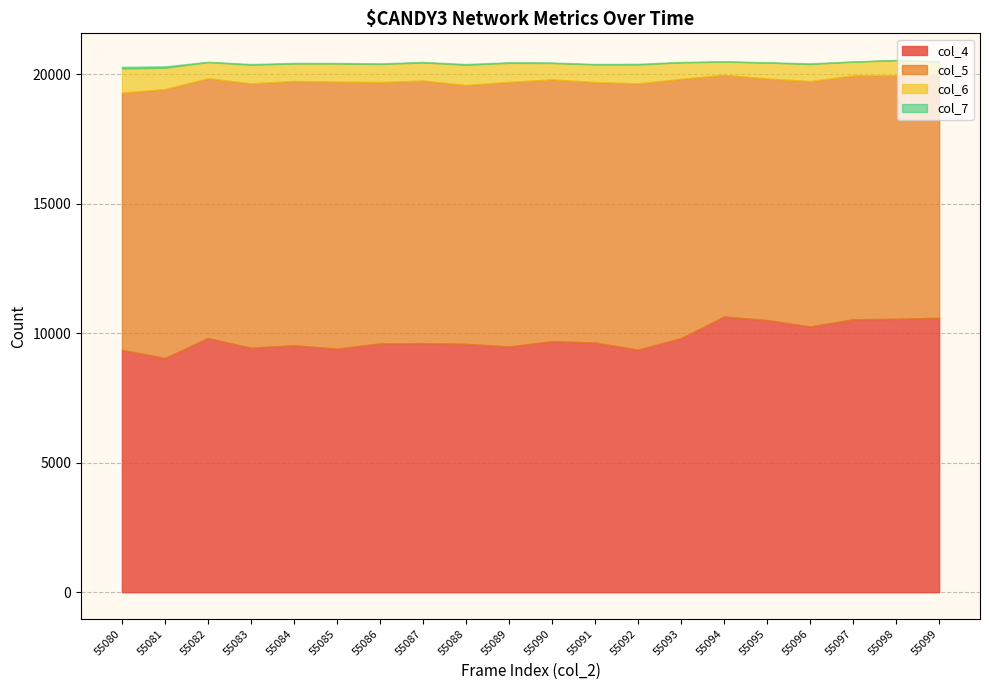

What is the maximum value shown in the chart?

10640